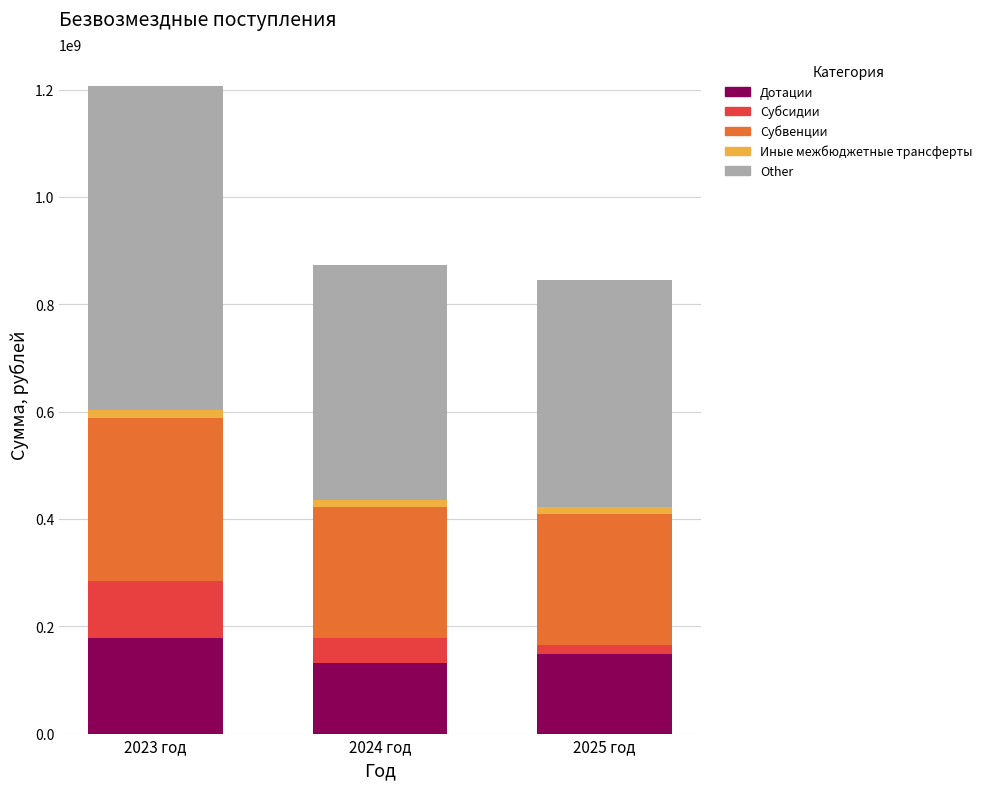

Reading left to right, transcribe the values for Дотации.

2023 год=178063604.4	2024 год=132218290.0	2025 год=147806062.0